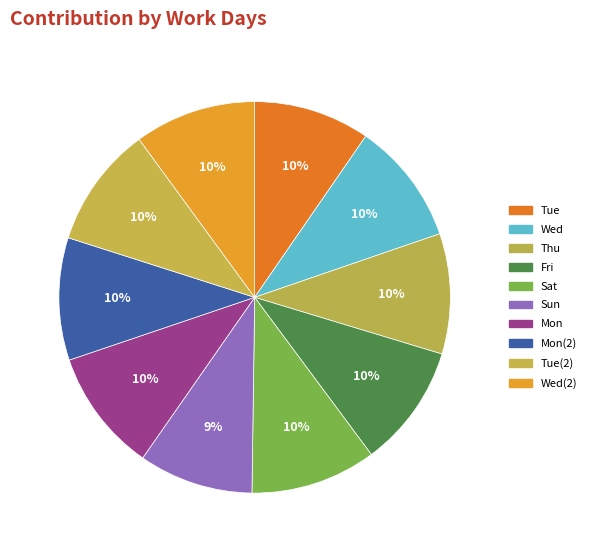

To the nearest percent, what is the average slice percentage?

10%